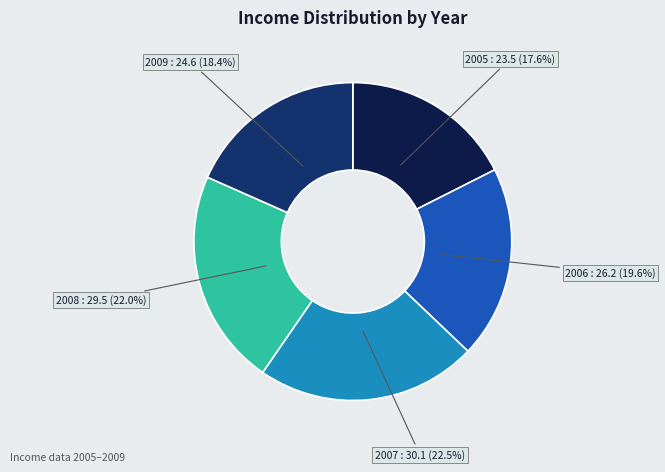

True or false: 2009 accounts for 18% of the total.

True